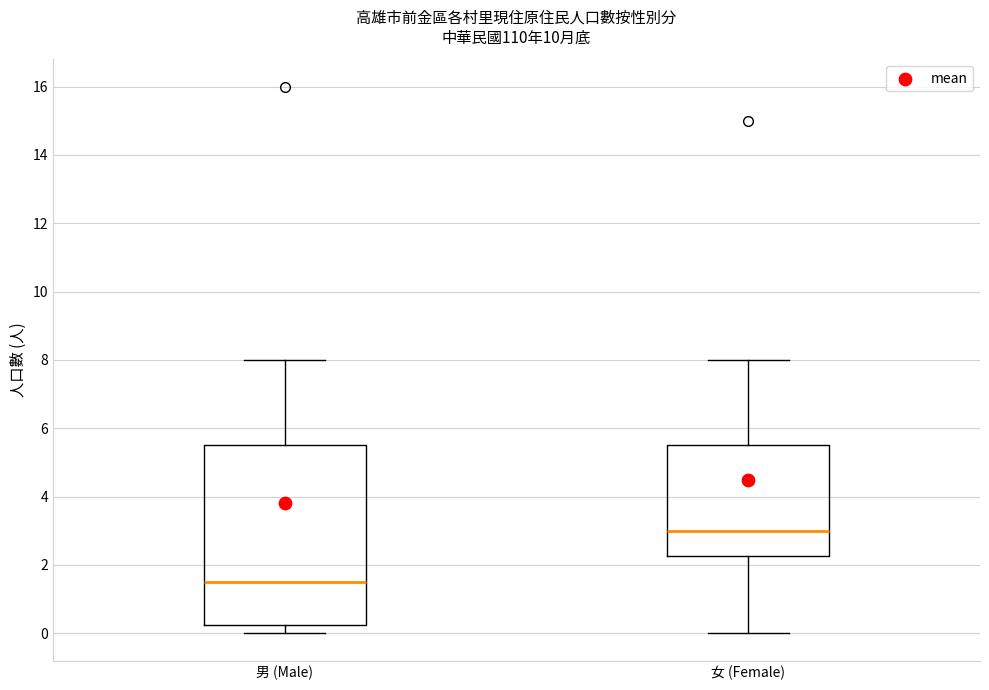

Which box has the lowest median line?

男 (Male)